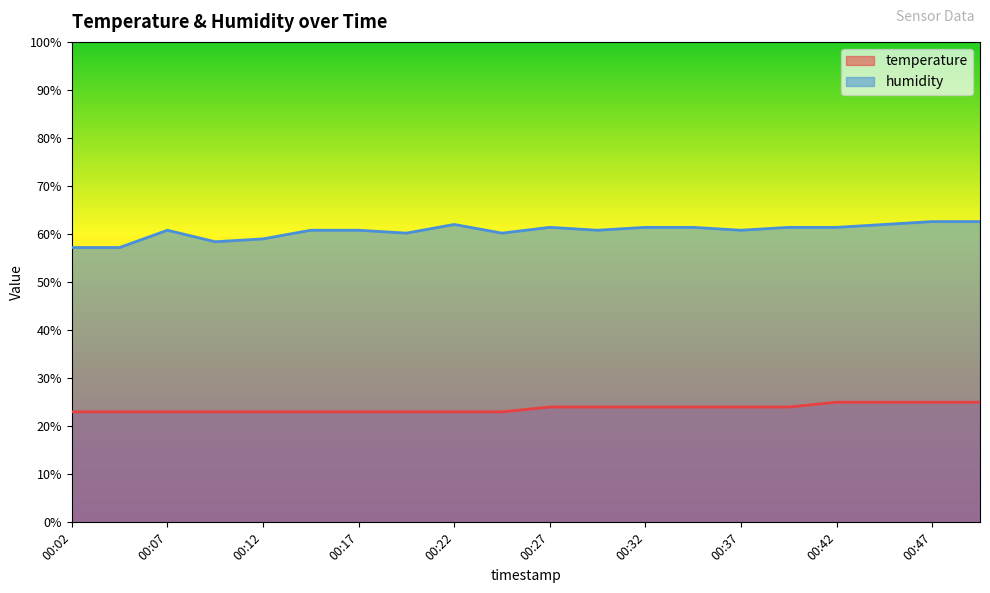

What is the value of the humidity point at the 19th from the left?

62.6